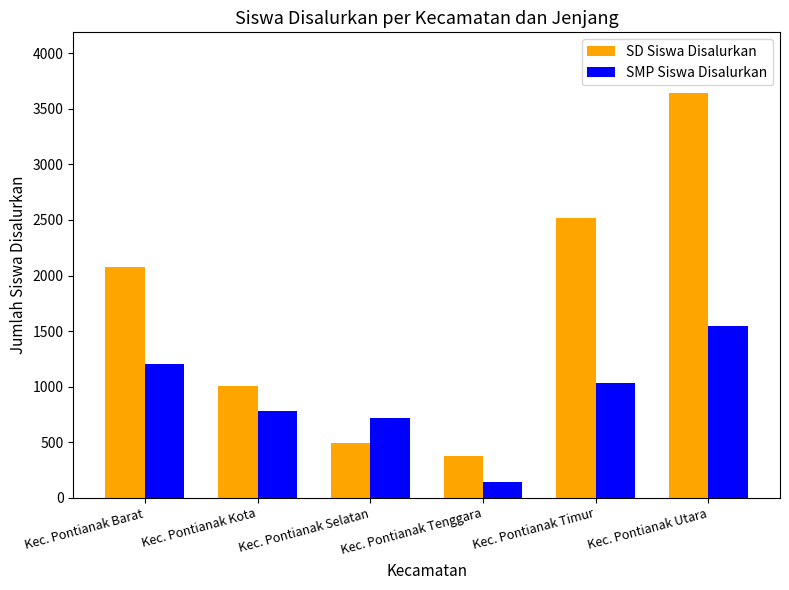

What are all the series names shown in the legend?

SD Siswa Disalurkan, SMP Siswa Disalurkan